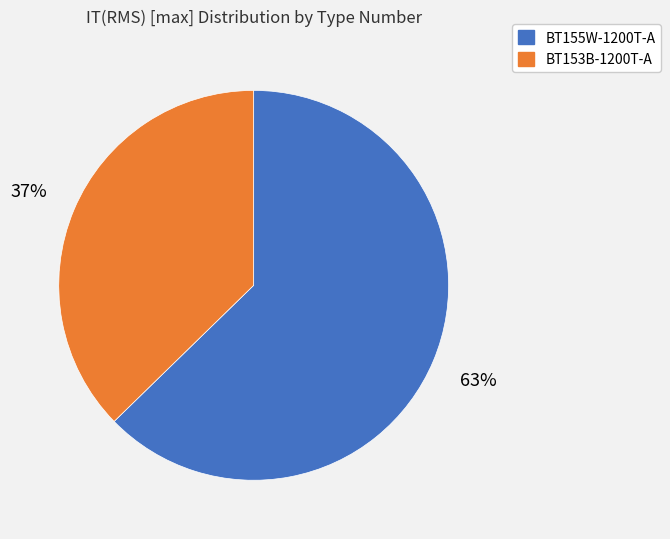

To the nearest percent, what is the combined percentage of BT155W-1200T-A and BT153B-1200T-A?

100%